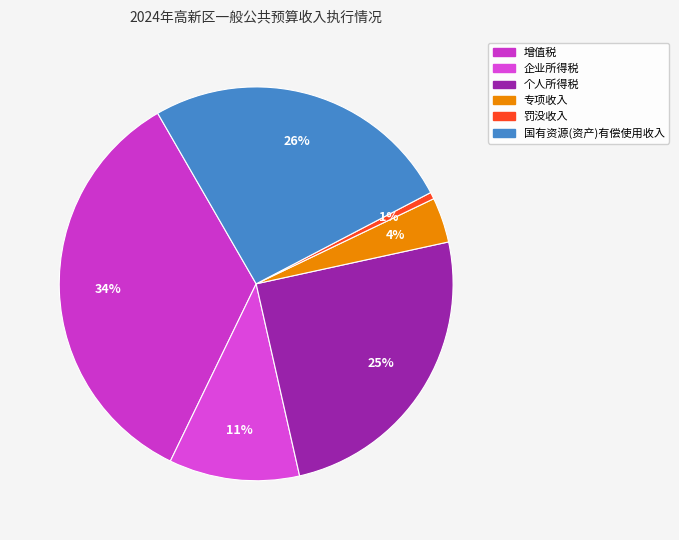

How many slices are in this pie chart?

6